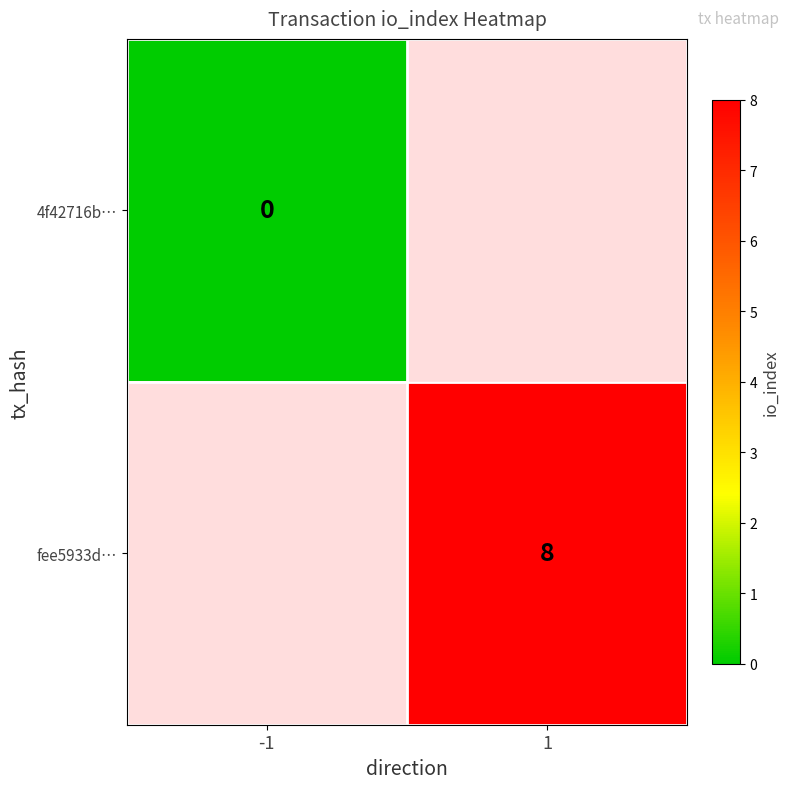

The fee5933d… series shows 4 at 1. True or false?

False